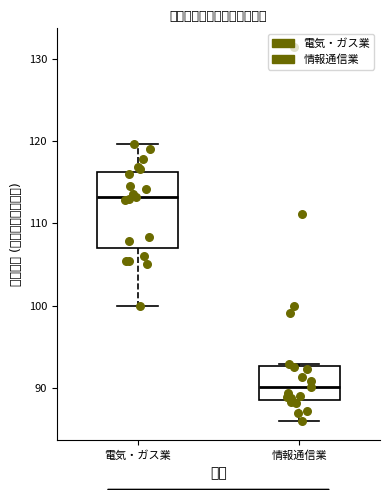

Where does the lower whisker of the box for 情報通信業 end on the y-axis? The values are not printed on the chart, so give them approximately, as read against the axis.

86